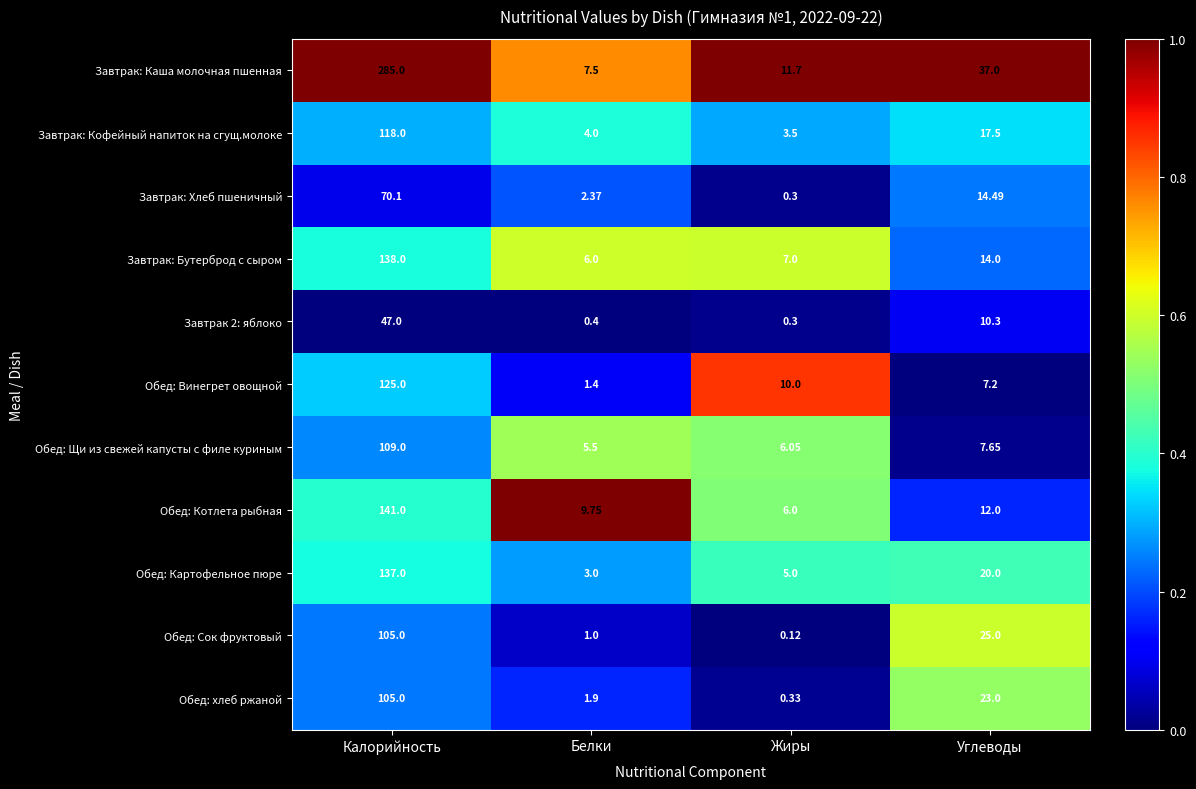

Rank the categories by Обед: Котлета рыбная value from highest to lowest.

Калорийность, Углеводы, Белки, Жиры